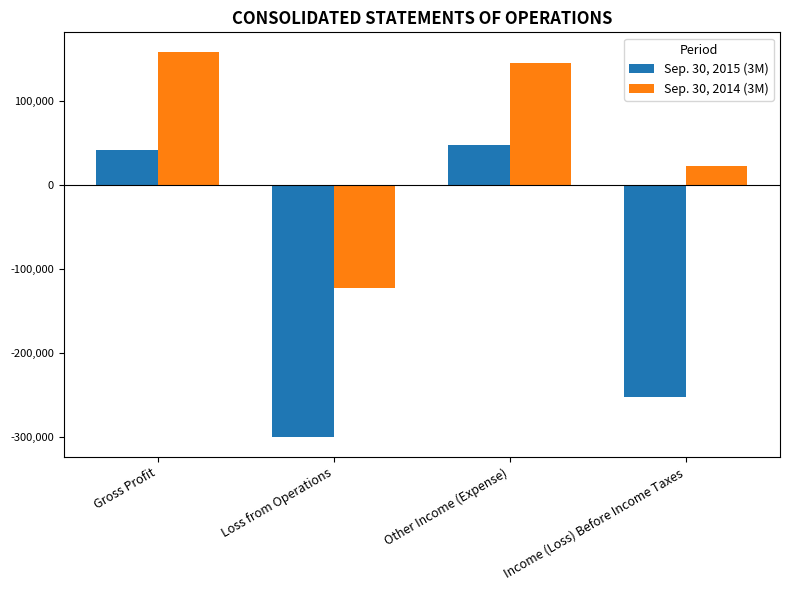

At which category does the chart reach its minimum across all series?

Loss from Operations